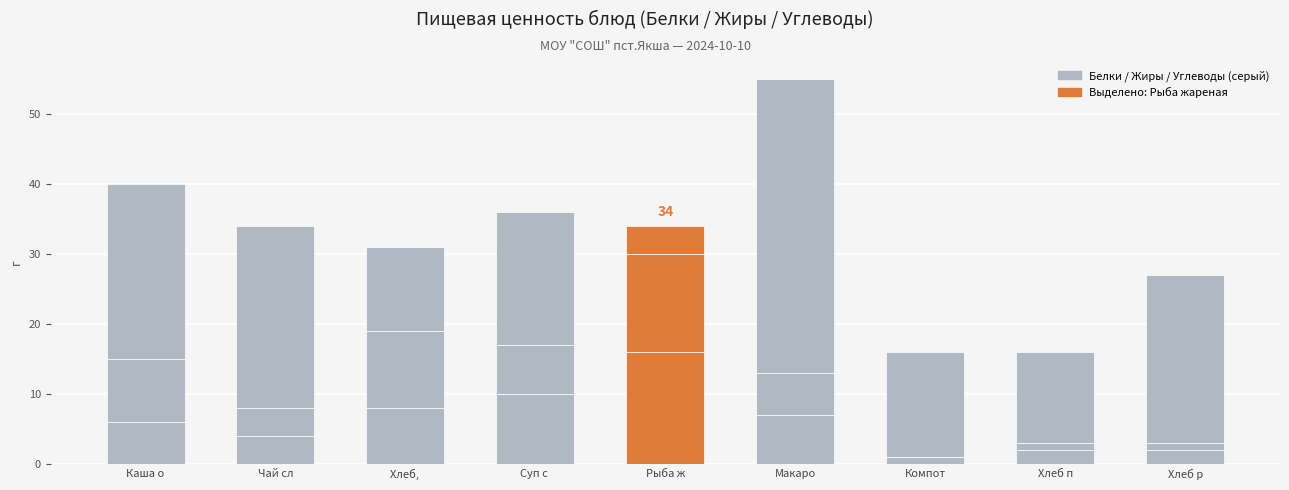

How many data points are less than 6?

4